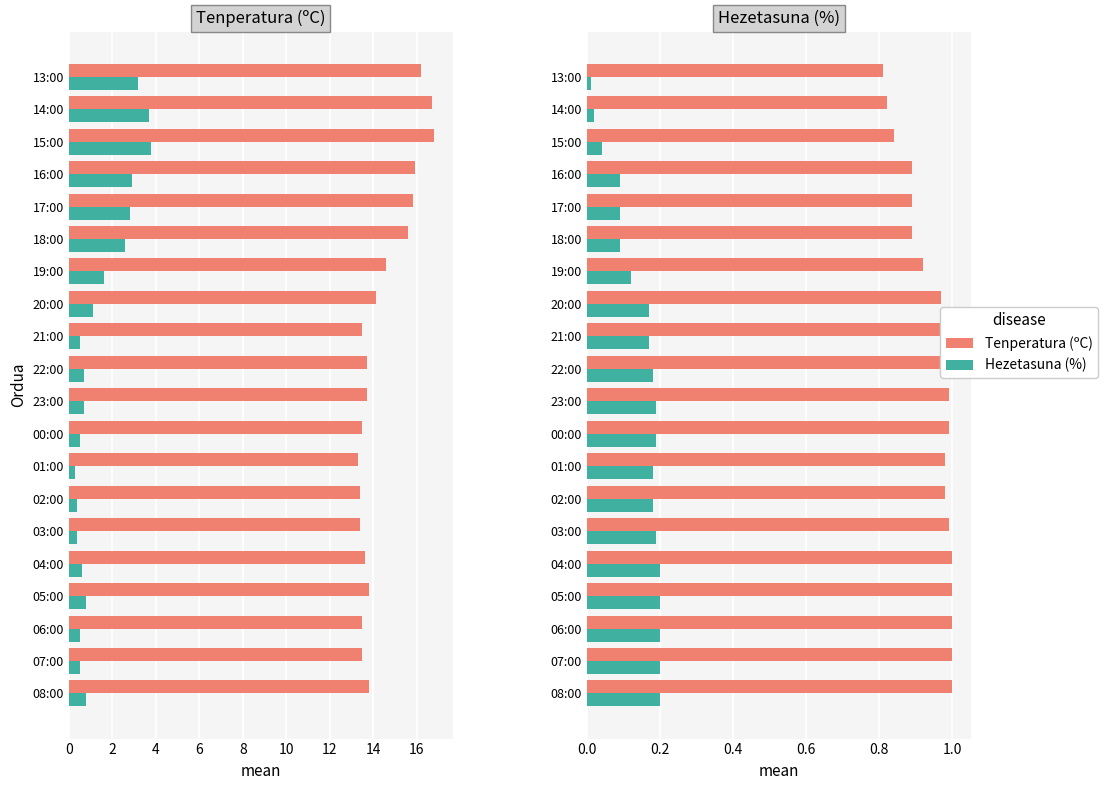

What is the maximum value for Hezetasuna (rel)?

0.2